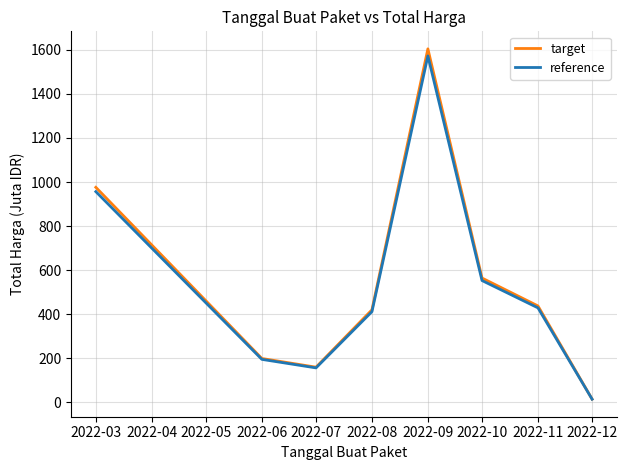

What is the total value across all series at 2022-11?

866.6